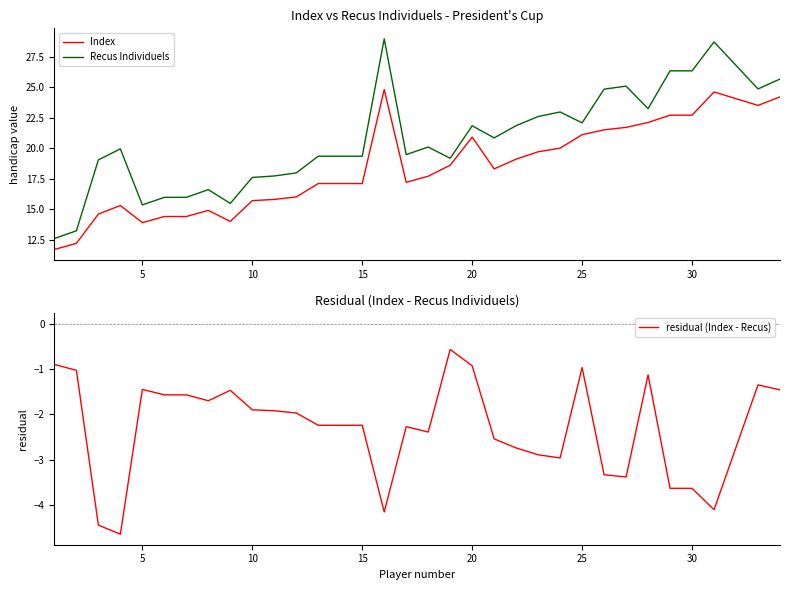

Reading right to left, what are all the values shown in this chart?

Index: 24.2	23.5	24.6	22.7	22.7	22.1	21.7	21.5	21.1	20.0	19.7	19.1	18.3	20.9	18.6	17.7	17.2	24.8	17.1	17.1	17.1	16.0	15.8	15.7	14.0	14.9	14.4	14.4	13.9	15.3	14.6	12.2	11.7
Recus Individuels: 25.7	24.9	28.7	26.3	26.3	23.2	25.1	24.8	22.1	23.0	22.6	21.8	20.8	21.8	19.2	20.1	19.5	28.9	19.3	19.3	19.3	18.0	17.7	17.6	15.5	16.6	16.0	16.0	15.3	19.9	19.0	13.2	12.6
residual (Index - Recus): -1.5	-1.4	-4.1	-3.6	-3.6	-1.1	-3.4	-3.3	-1.0	-3.0	-2.9	-2.7	-2.5	-0.9	-0.6	-2.4	-2.3	-4.1	-2.2	-2.2	-2.2	-2.0	-1.9	-1.9	-1.5	-1.7	-1.6	-1.6	-1.4	-4.6	-4.4	-1.0	-0.9